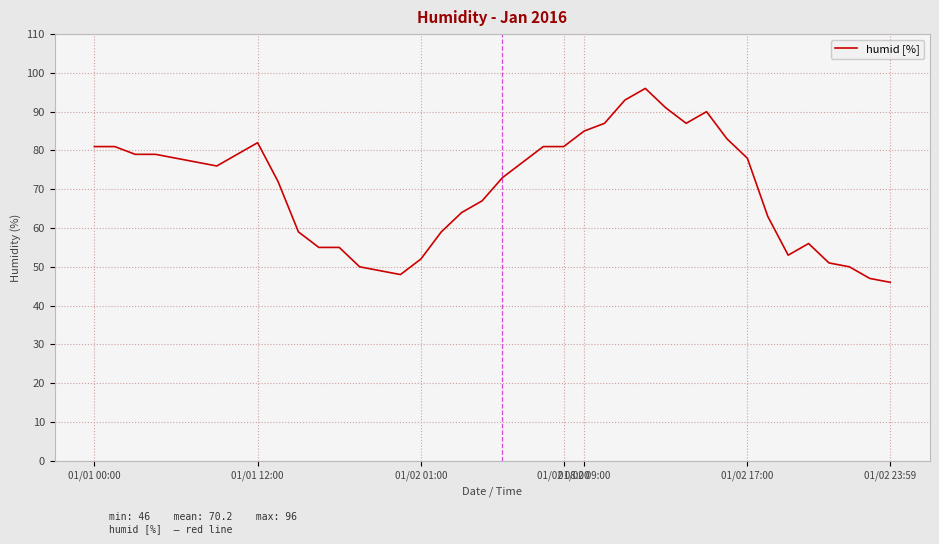

What is the difference between the maximum and minimum values?

50